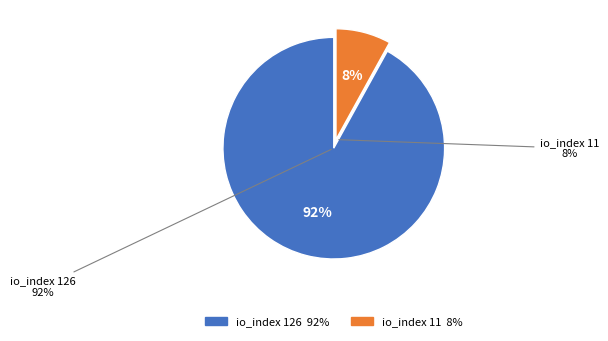

Is there a majority slice in this chart?

Yes